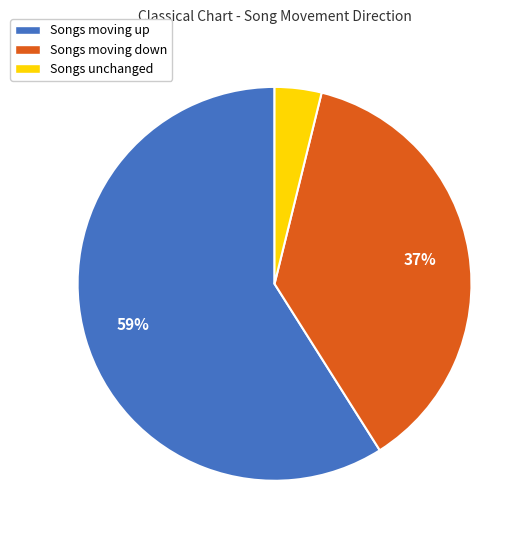

Between Songs moving down and Songs moving up, which is larger?

Songs moving up